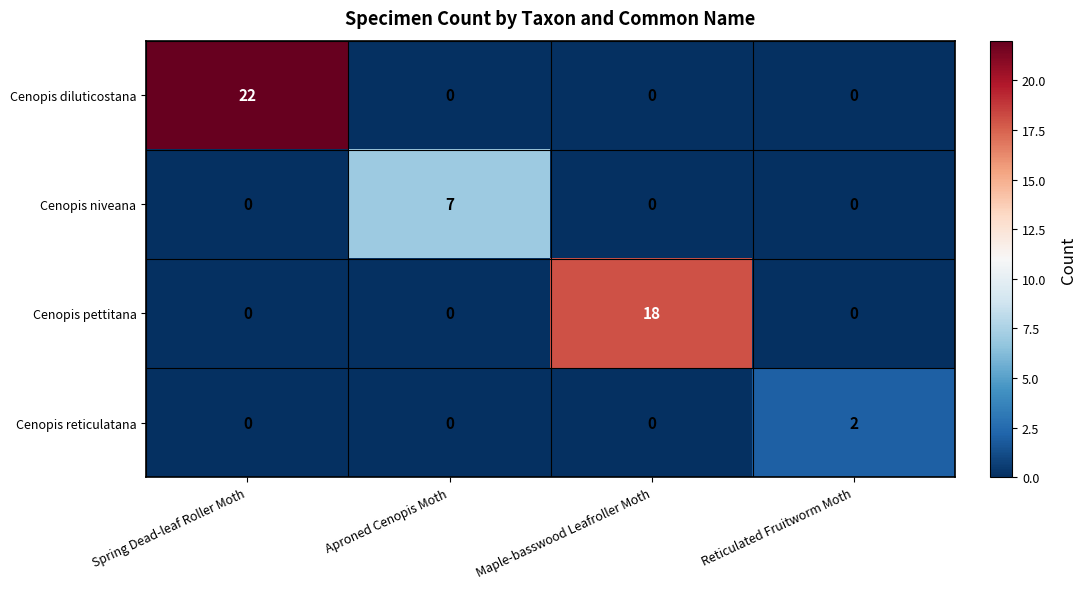

Count the number of categories in the chart.

4